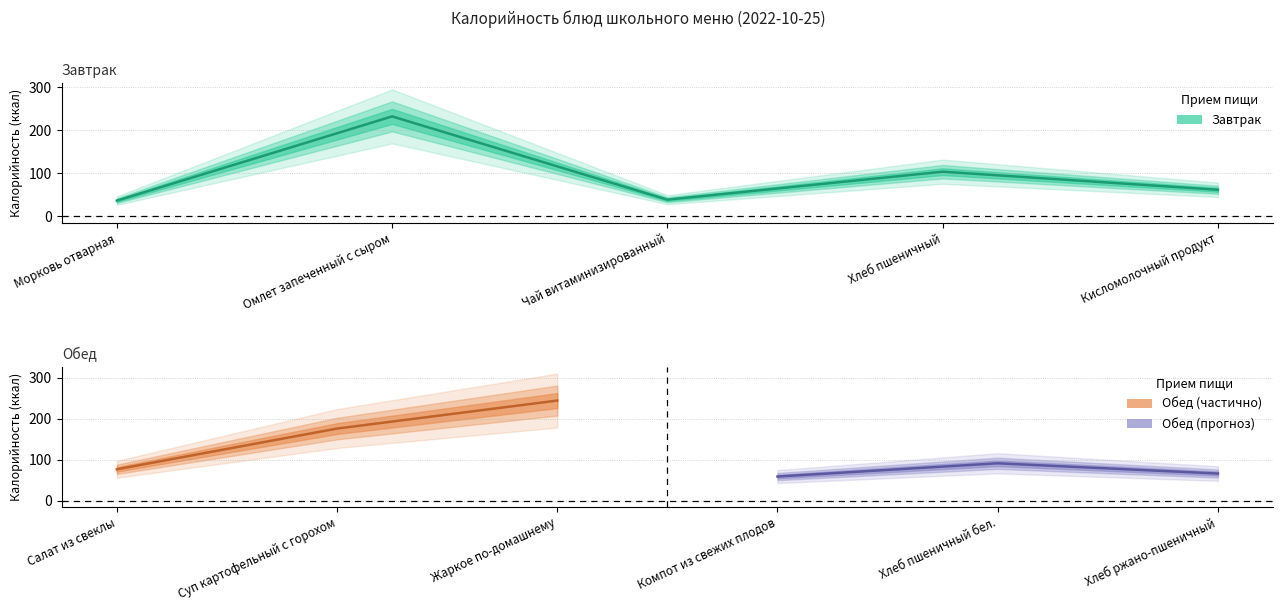

What is the greatest value displayed?

232.4